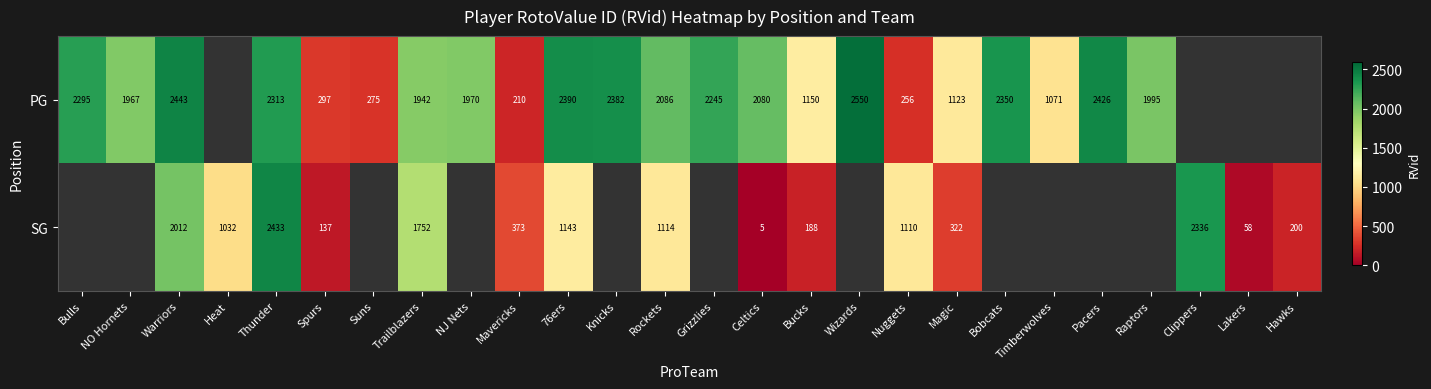

How many distinct data groups are displayed?

2